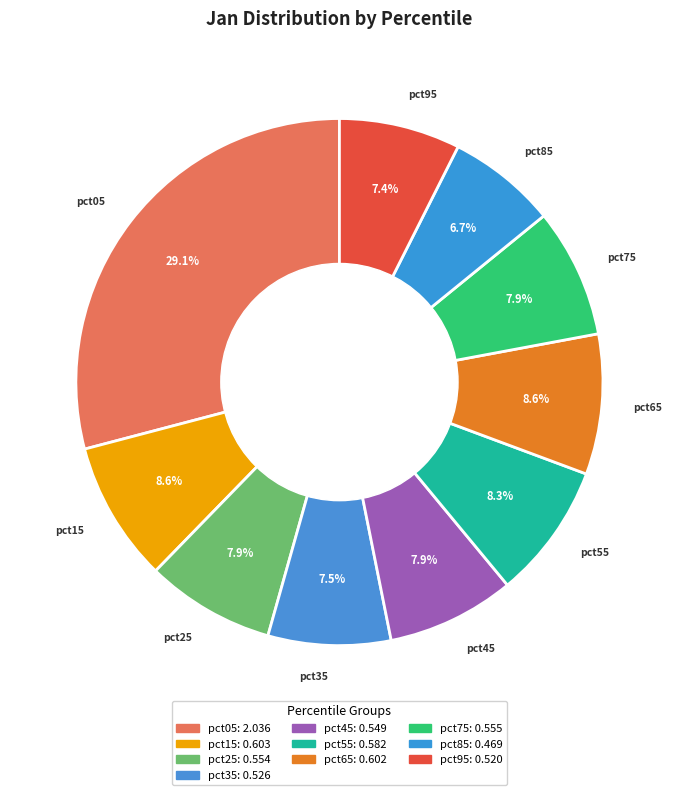

How many segments does this pie chart have?

10